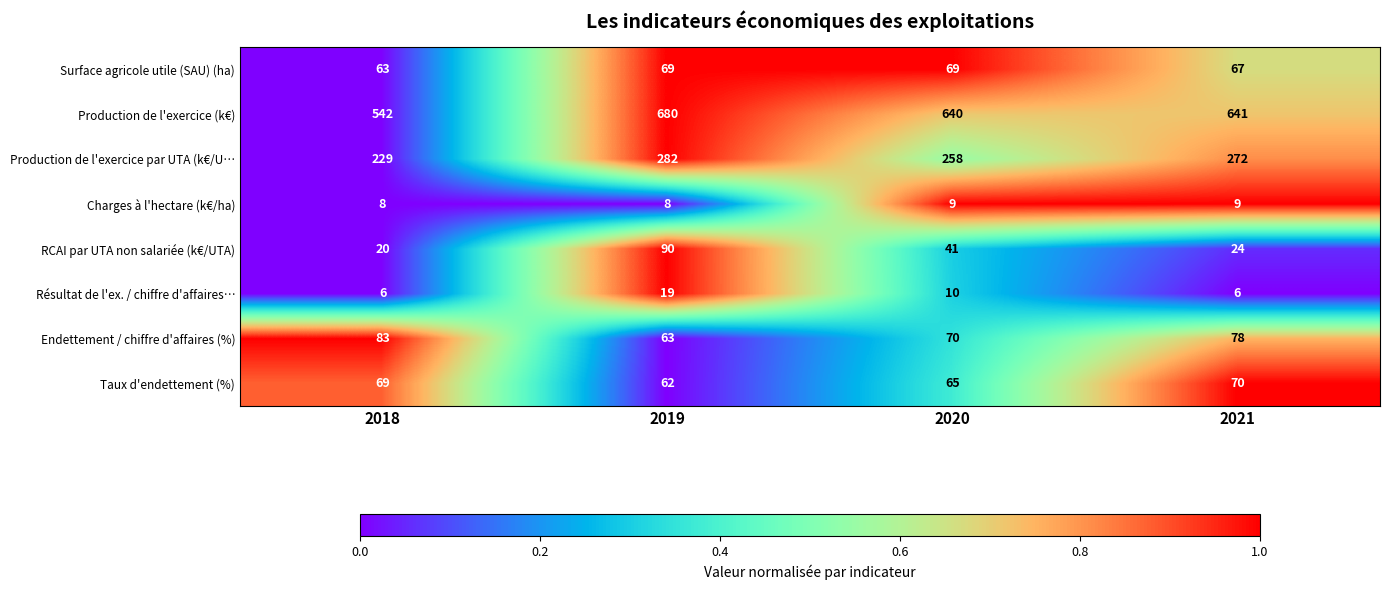

At which category is the sum across all series the highest?

2019